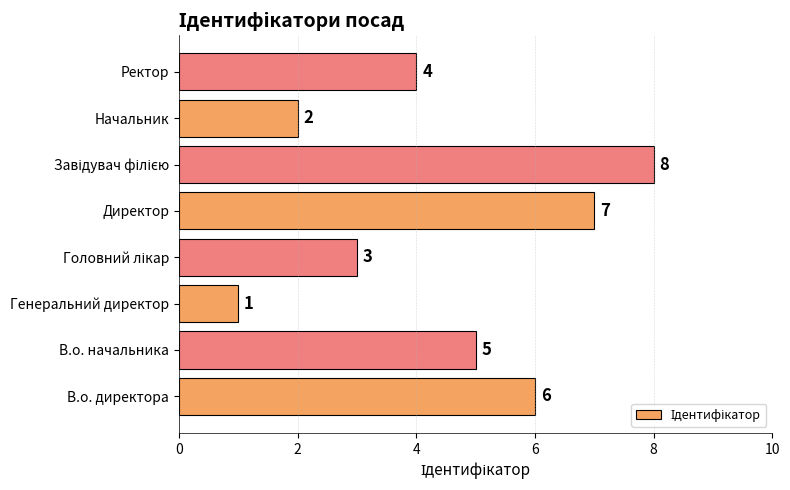

True or false: the data shows 9 at В.о. директора.

False